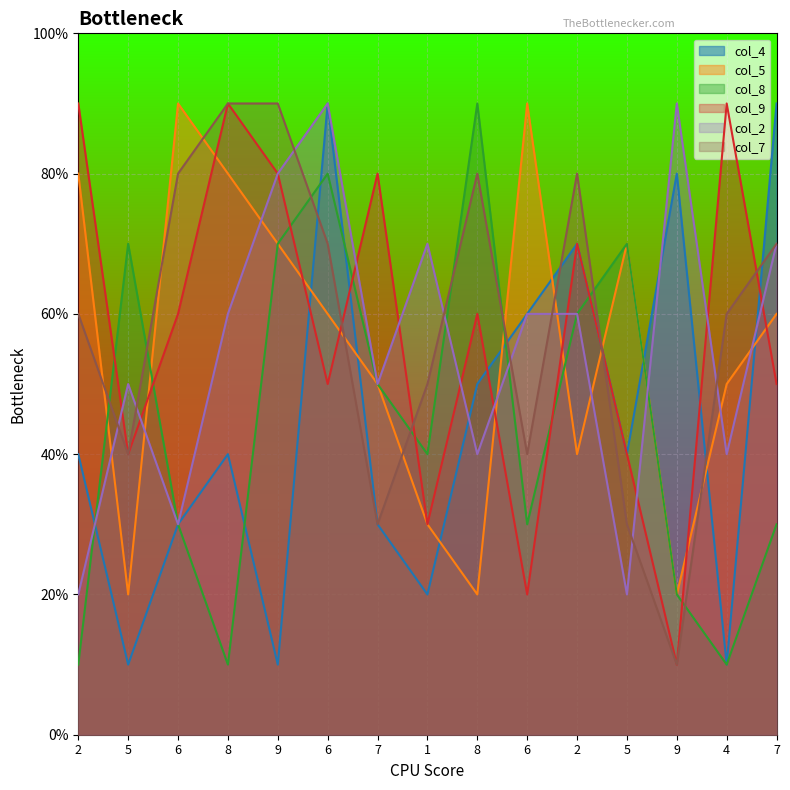

What is the total value across all series at 5?

23